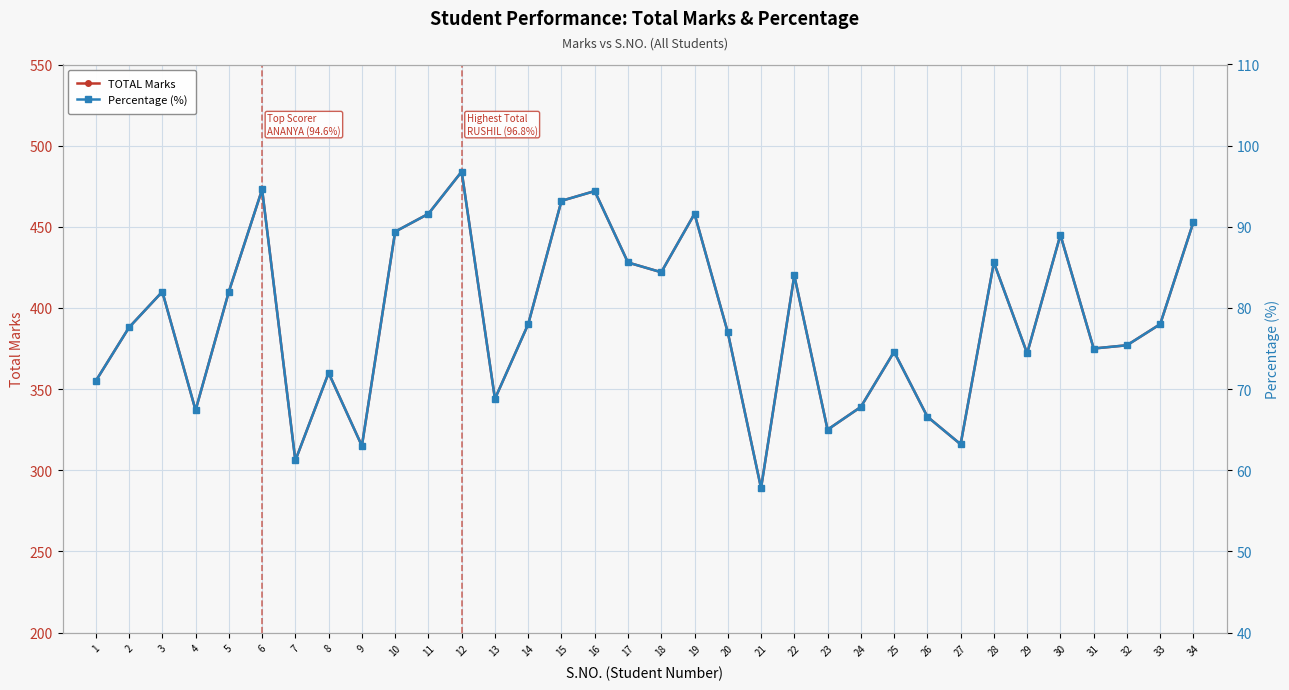

At which label does Percentage (%) first exceed 78?

3